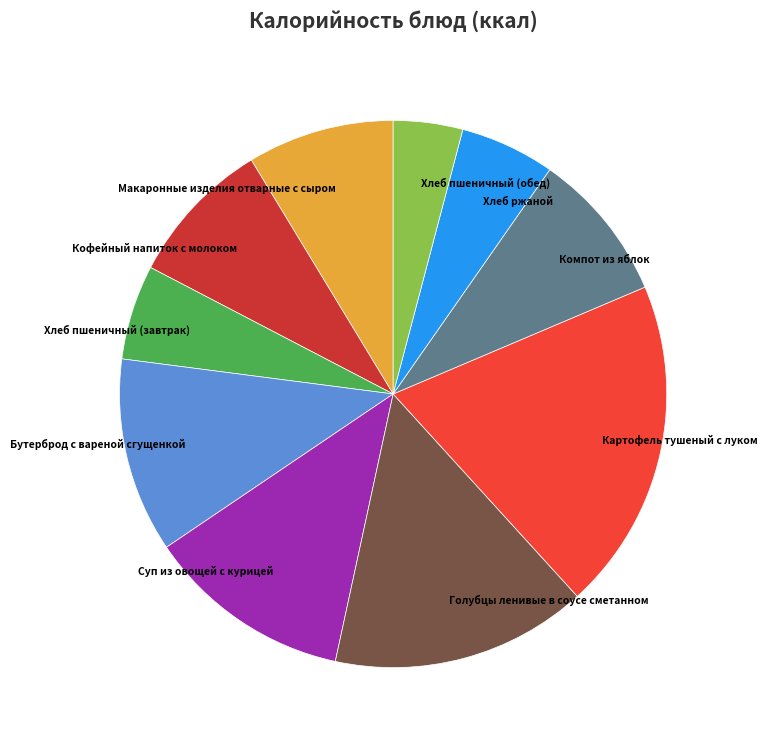

True or false: Голубцы ленивые в соусе сметанном accounts for 26% of the total.

False